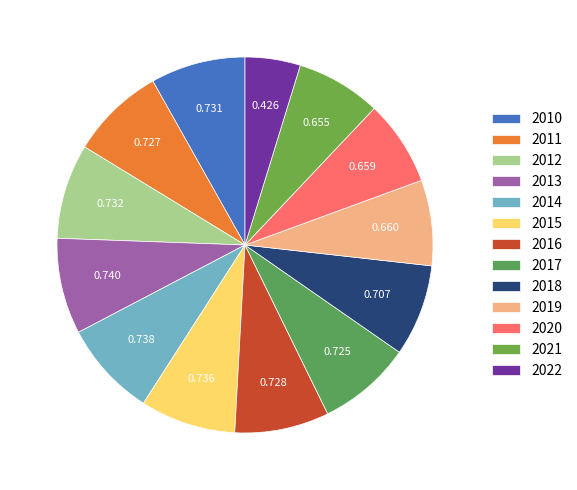

Which category has the biggest portion of the pie?

2013